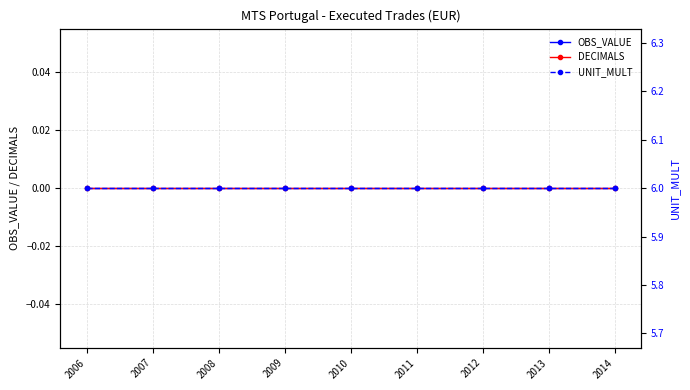

Reading left to right, extract all data points from this chart.

OBS_VALUE: 2006=0	2007=0	2008=0	2009=0	2010=0	2011=0	2012=0	2013=0	2014=0
DECIMALS: 2006=0	2007=0	2008=0	2009=0	2010=0	2011=0	2012=0	2013=0	2014=0
UNIT_MULT: 2006=6	2007=6	2008=6	2009=6	2010=6	2011=6	2012=6	2013=6	2014=6